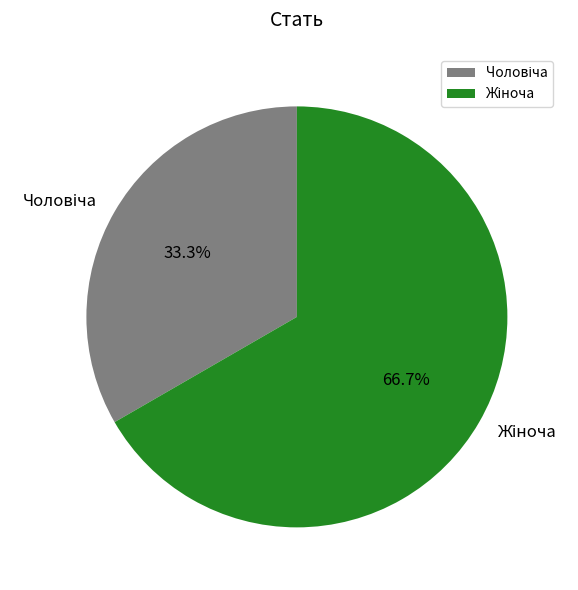

Is there a majority slice in this chart?

Yes